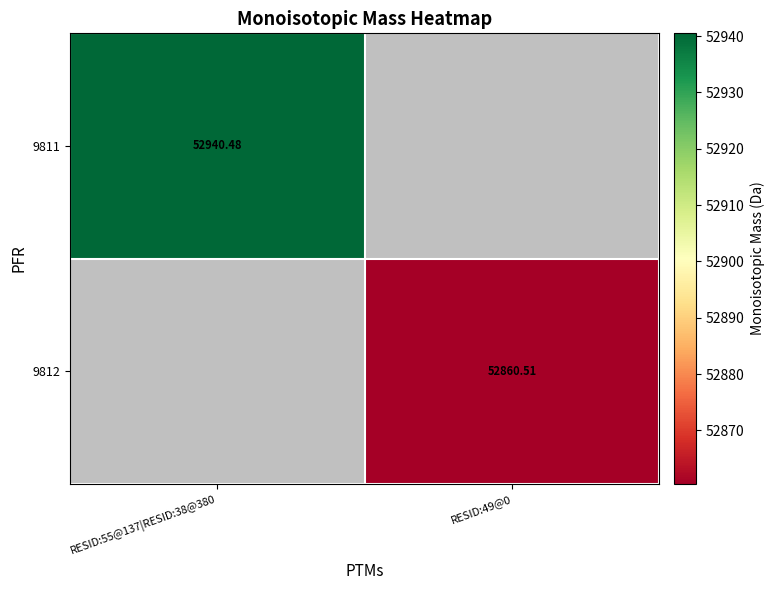

How many data points in 9812 are above 52860?

1